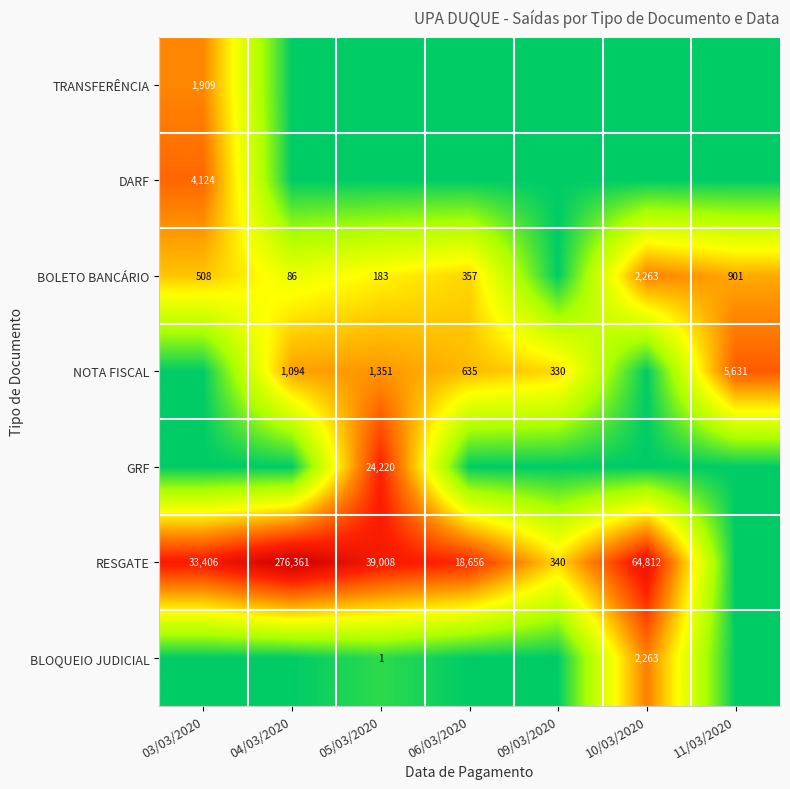

Is it true that NOTA FISCAL equals 1351 at 05/03/2020?

True